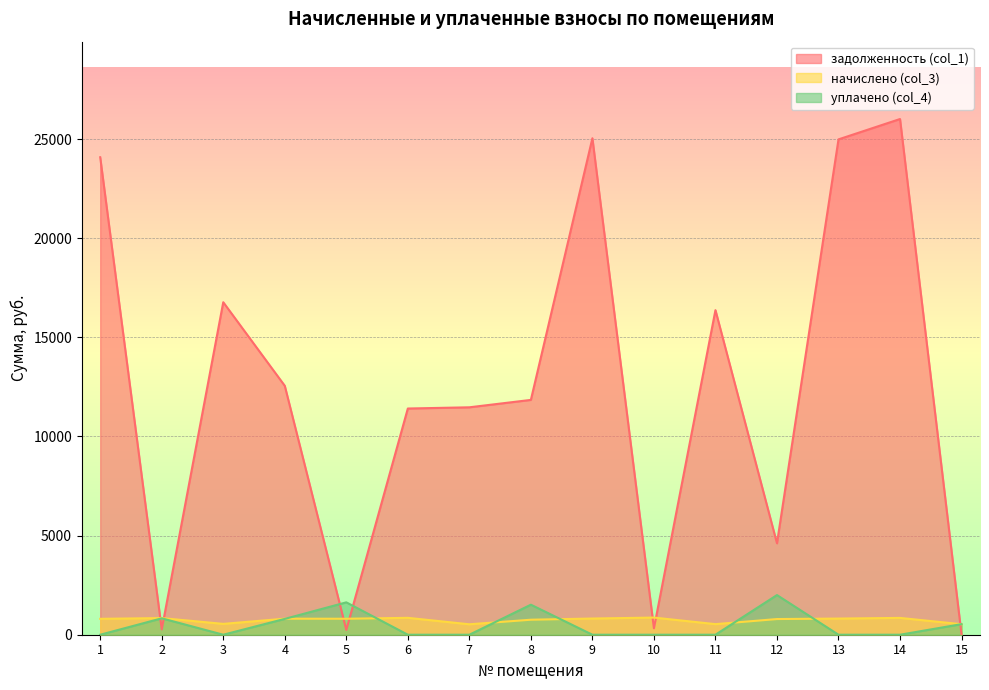

What are all the series names shown in the legend?

задолженность (col_1), начислено (col_3), уплачено (col_4)